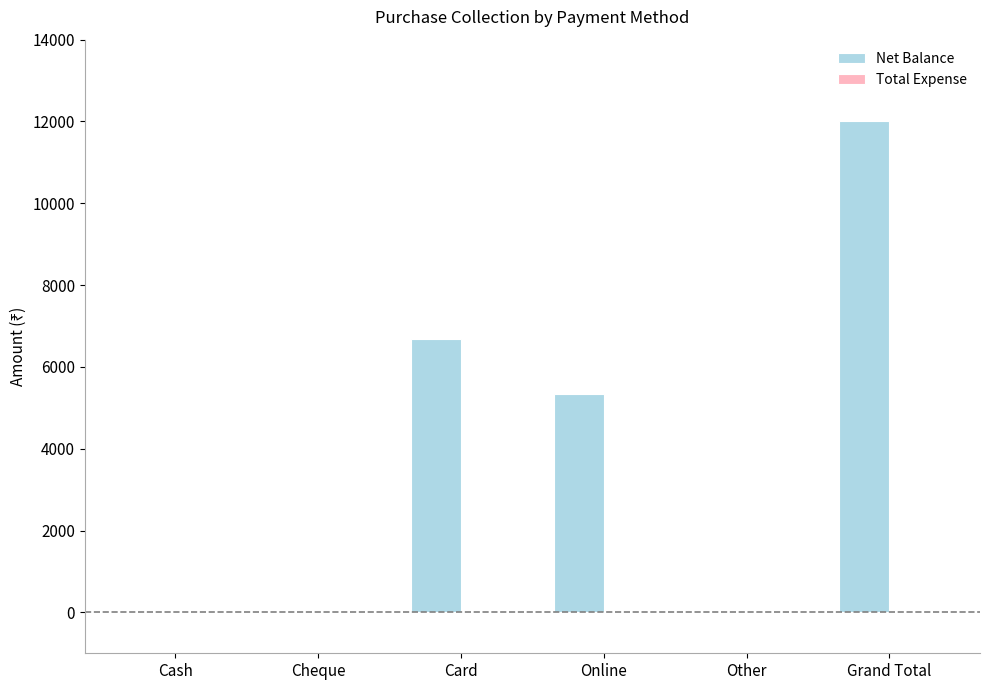

At which category does the chart reach its peak across all series?

Grand Total